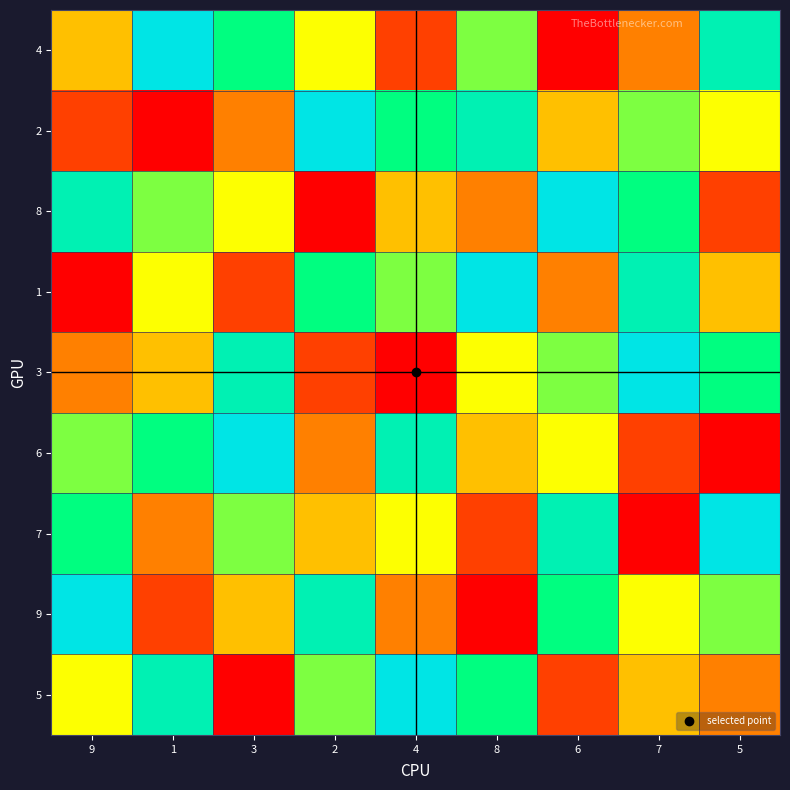

Between 2 and 7, which is larger?

2